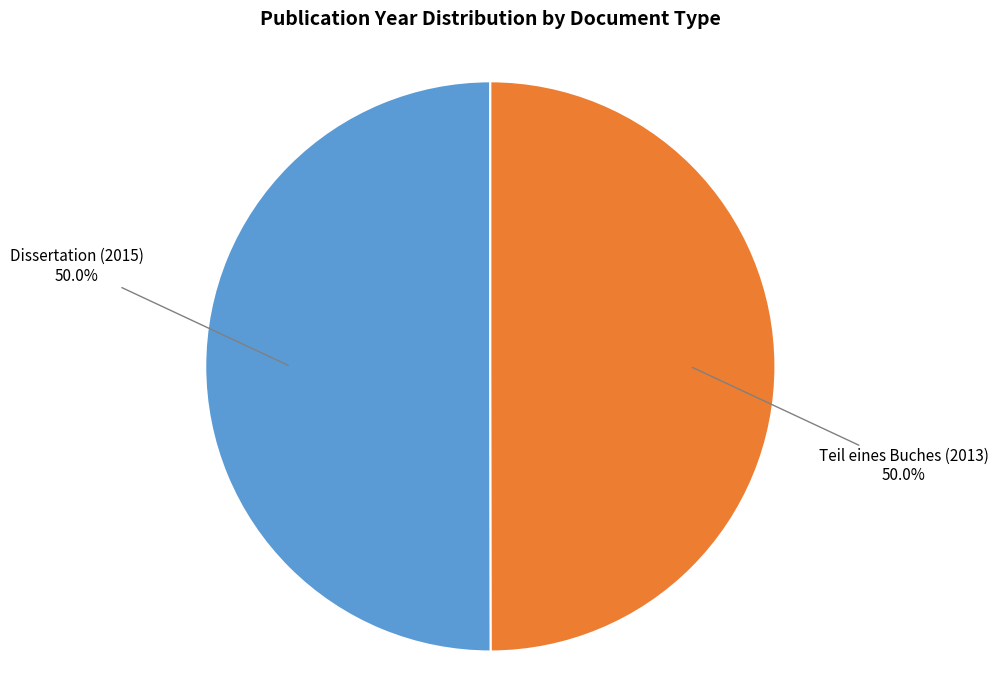

Count the number of slices in the pie.

2